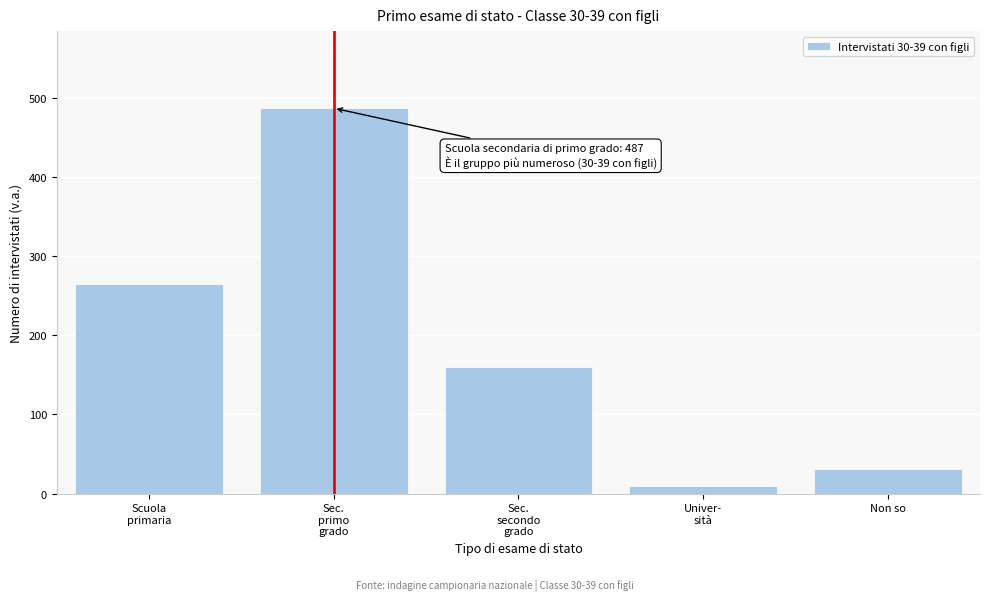

Reading left to right, list all the values displayed in this chart.

265	487	160	10	31